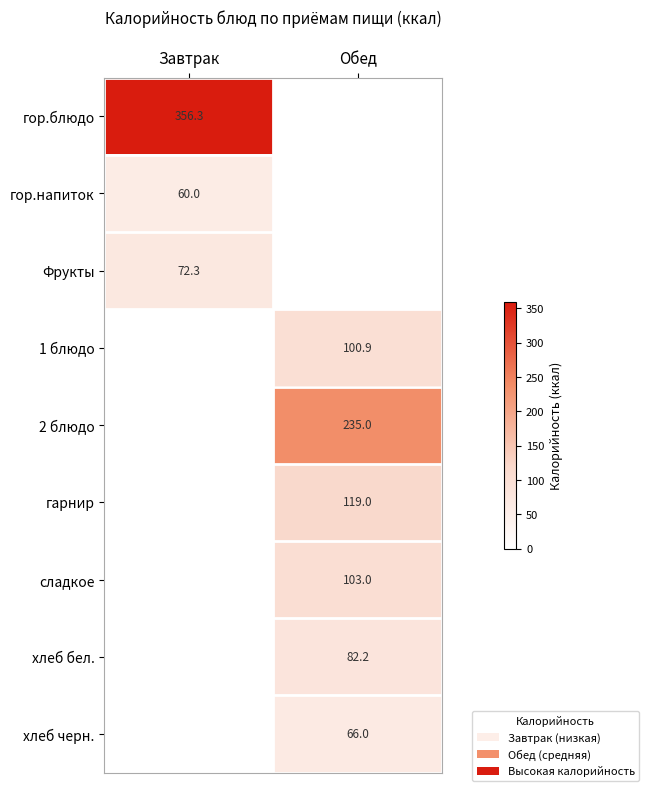

True or false: сладкое has a value of 180.5 at Обед.

False